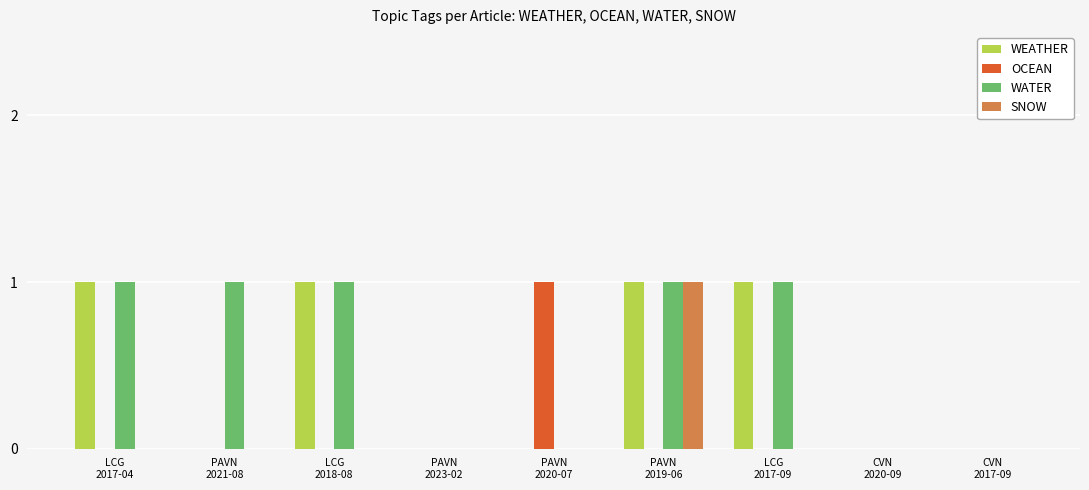

Is it true that WEATHER equals 0 at PAVN
2019-06?

False